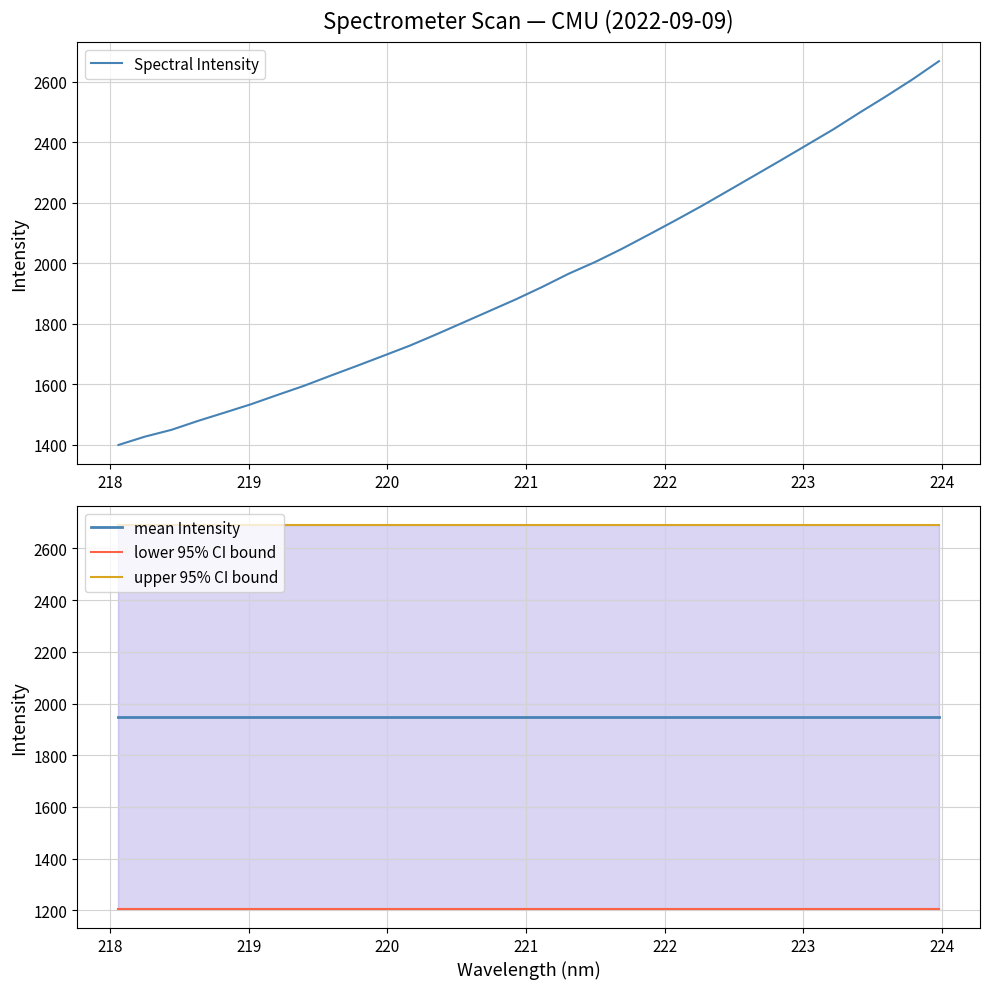

What are all the series names shown in the legend?

Spectral Intensity, mean Intensity, lower 95% CI bound, upper 95% CI bound